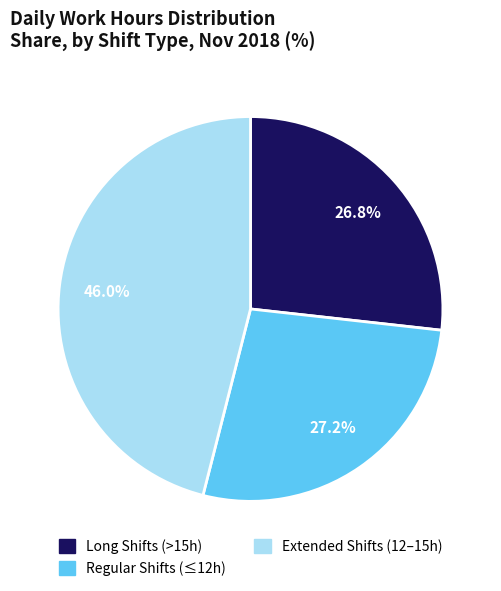

Which slice is the largest?

Extended Shifts (12–15h)